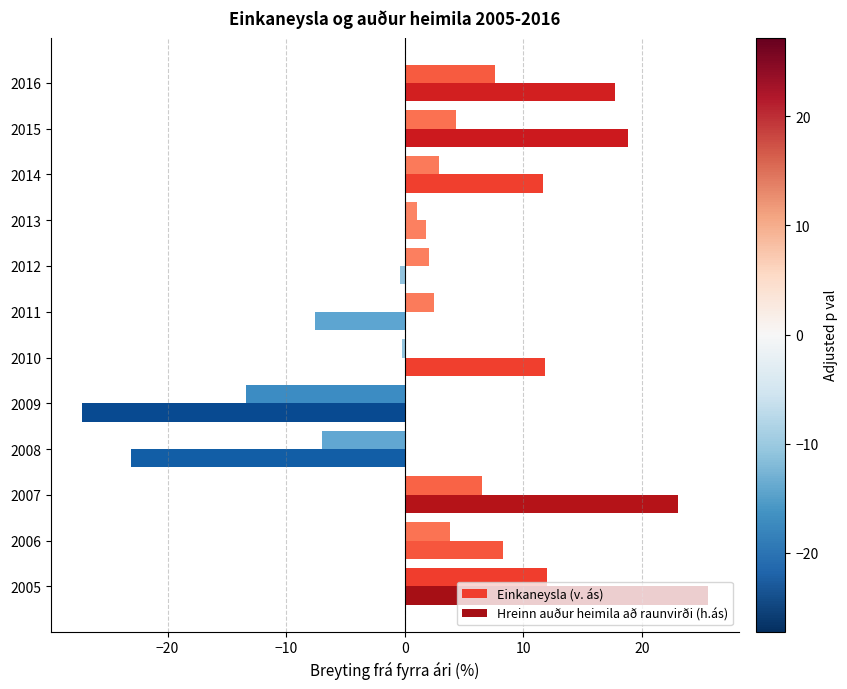

Between 2009 and 2015, which series saw the biggest shift?

Hreinn auður heimila að raunvirði (h.ás)